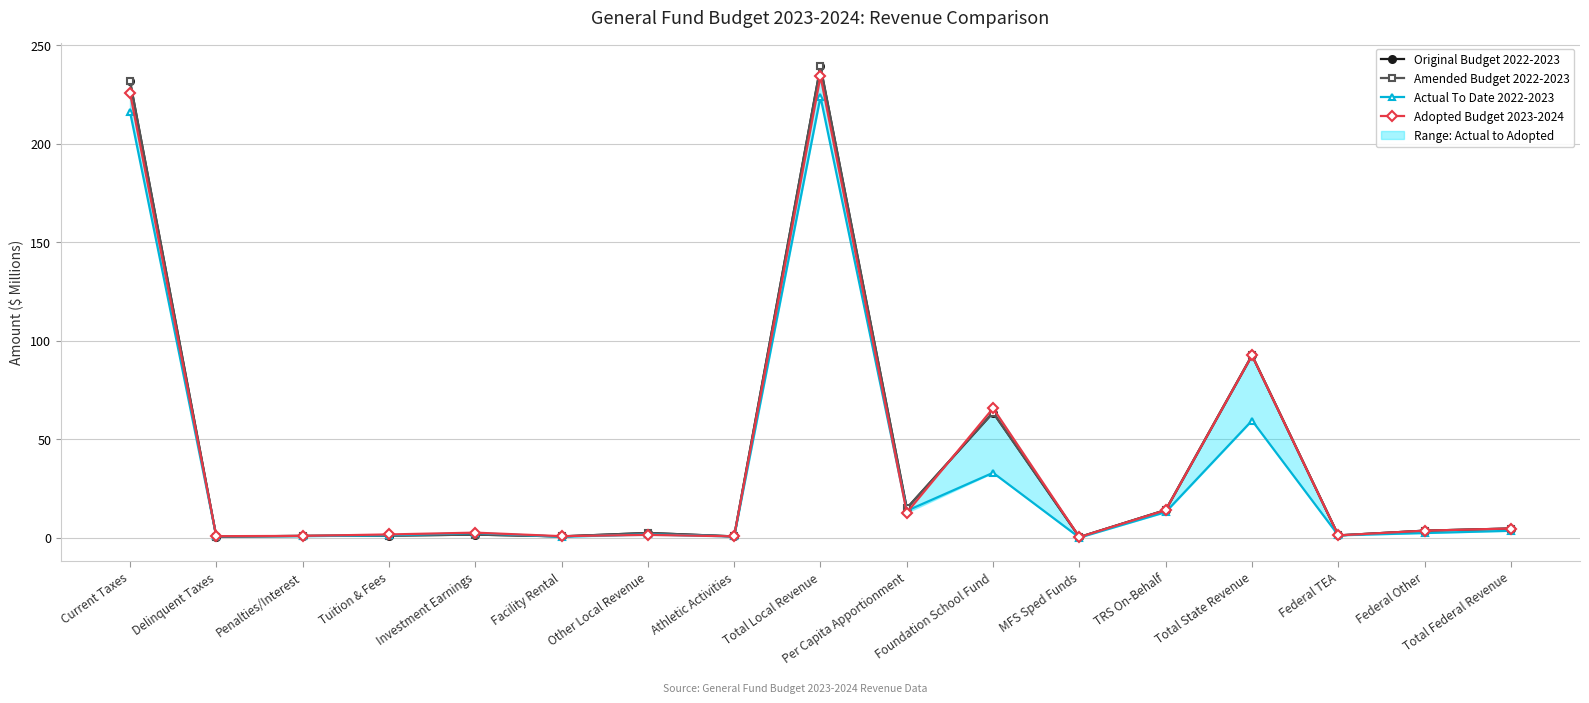

What is the difference between the maximum and minimum values in the Amended Budget 2022-2023 series?

238.9